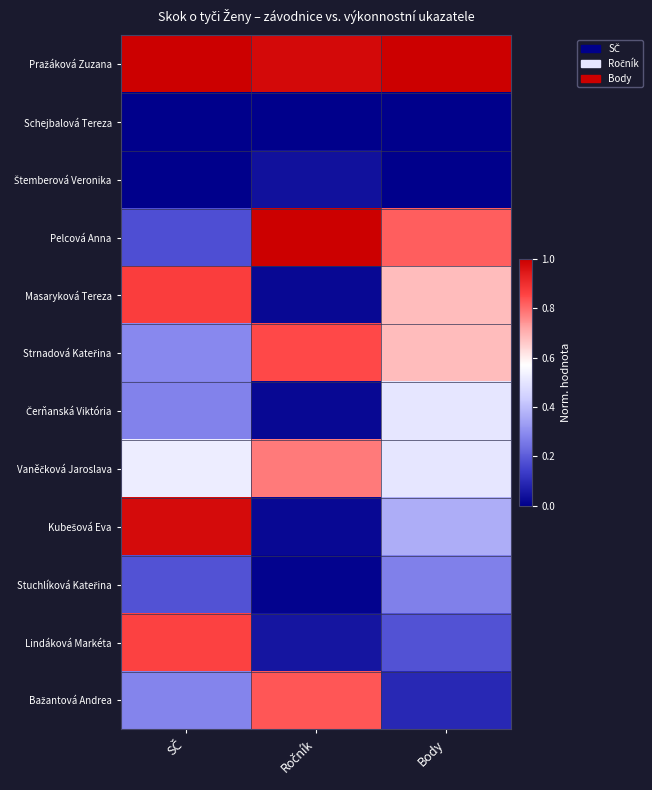

At how many categories does at least one series exceed 0?

3